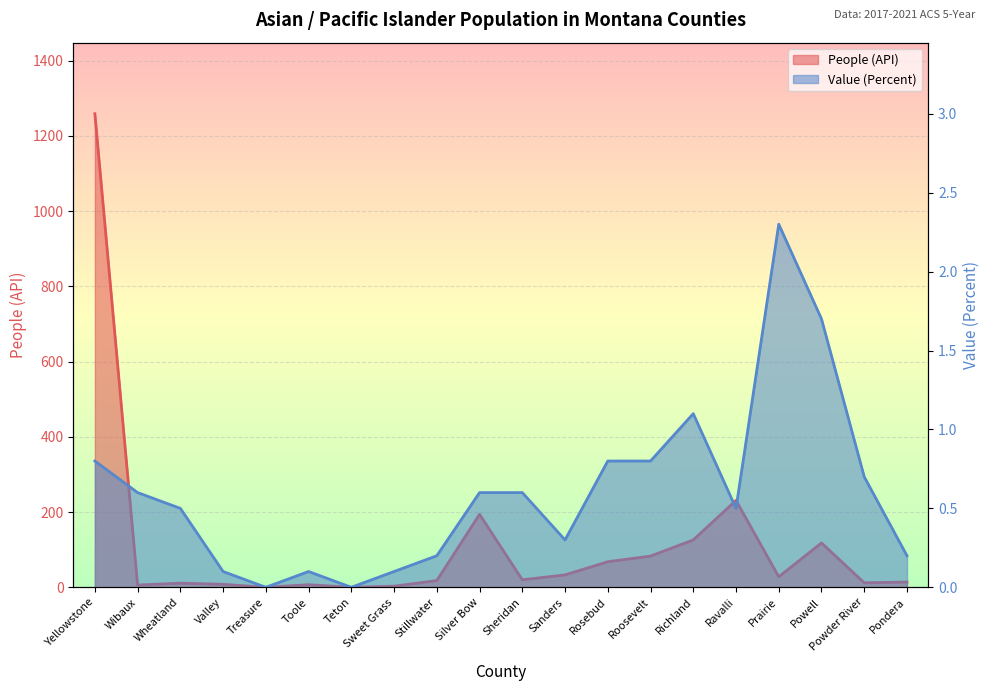

True or false: Value (Percent) has more than 0 interior local peaks.

True